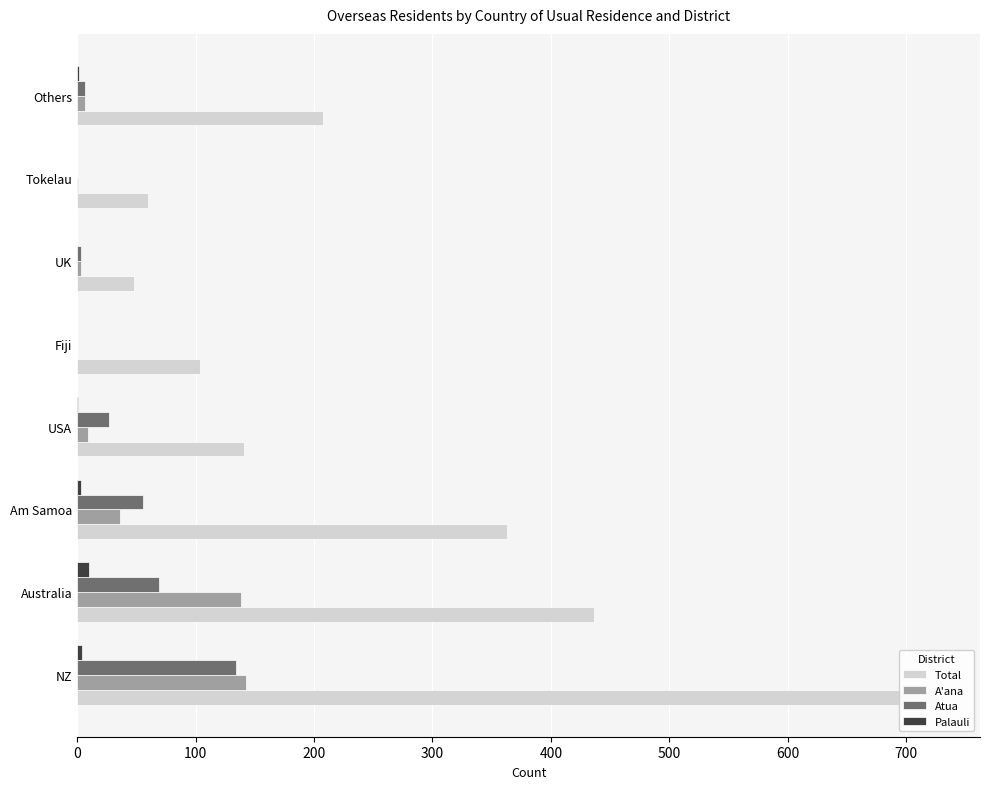

Reading left to right, transcribe all the data shown in this chart.

Total: 726	436	363	141	104	48	60	208
A'ana: 143	138	36	9	0	3	1	7
Atua: 134	69	56	27	0	3	0	7
Palauli: 4	10	3	1	0	0	0	2